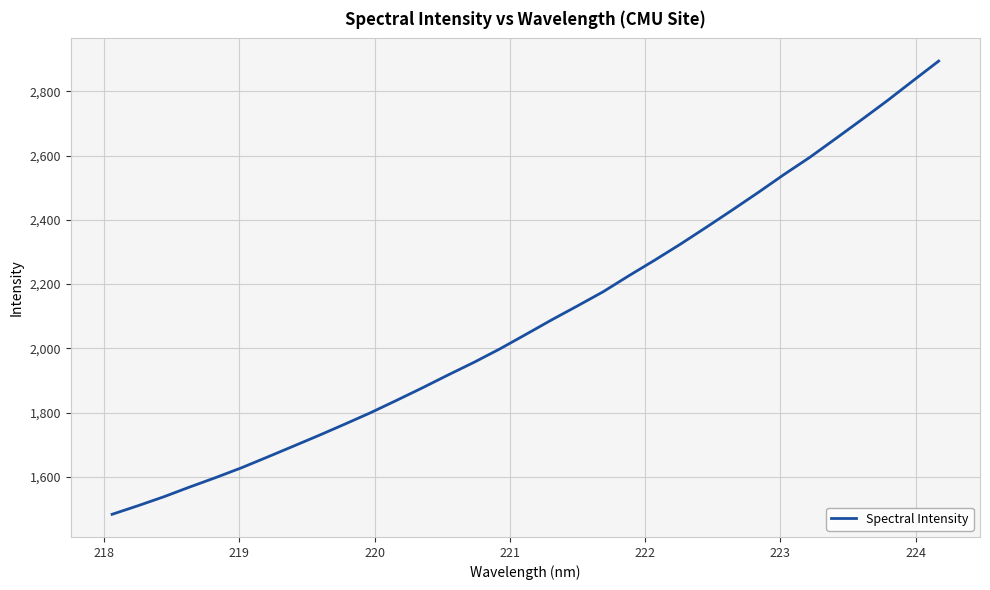

How many lines are shown in the chart?

1